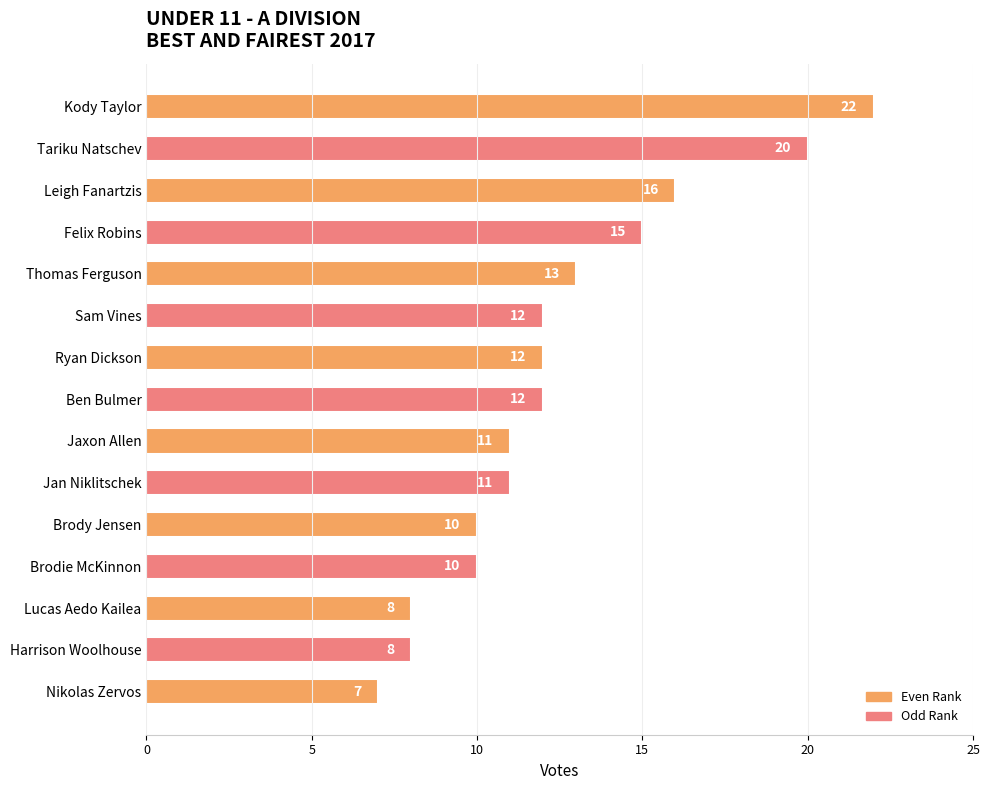

What is the difference between the second highest and second lowest values?

12